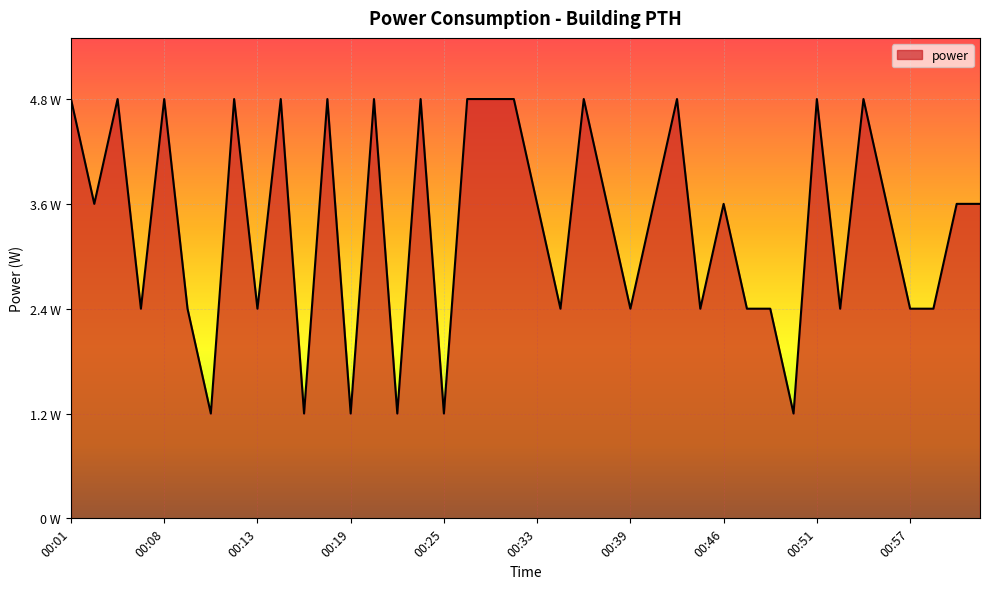

How many values are between 2 and 4?

19